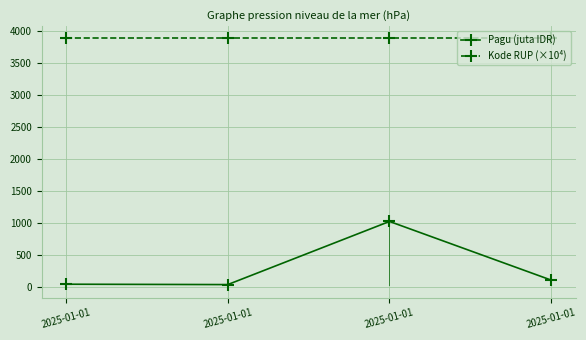

How many lines are shown in the chart?

2